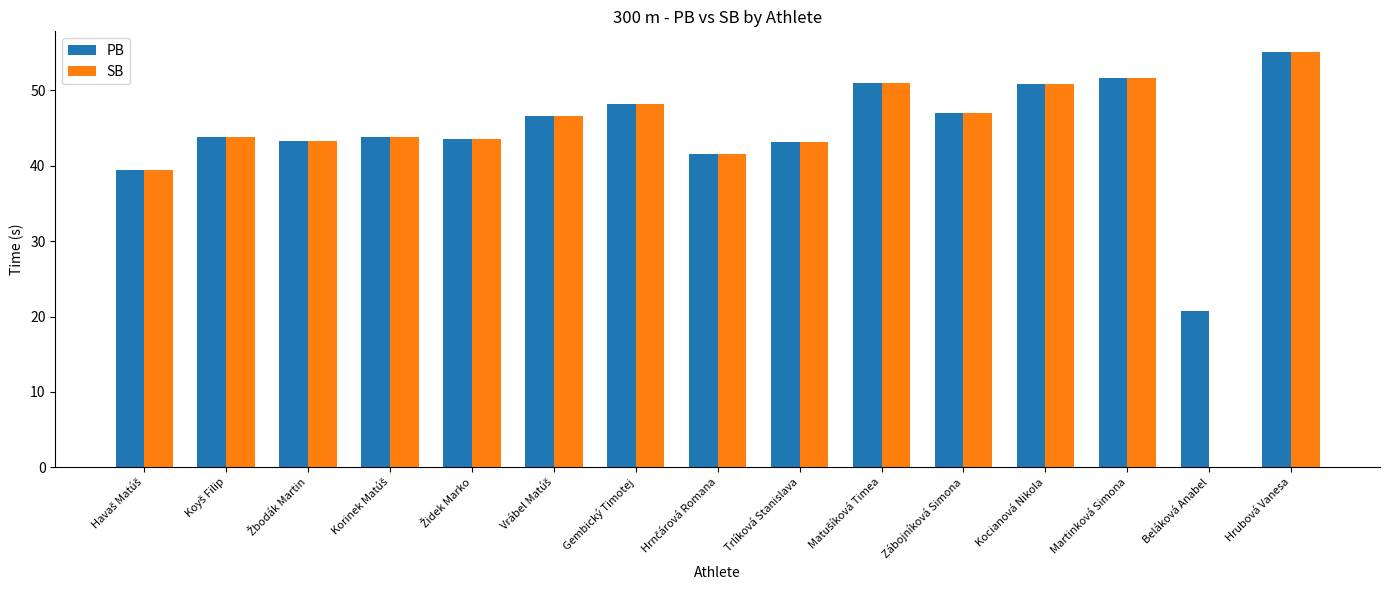

What is the sum of all SB values?

648.9